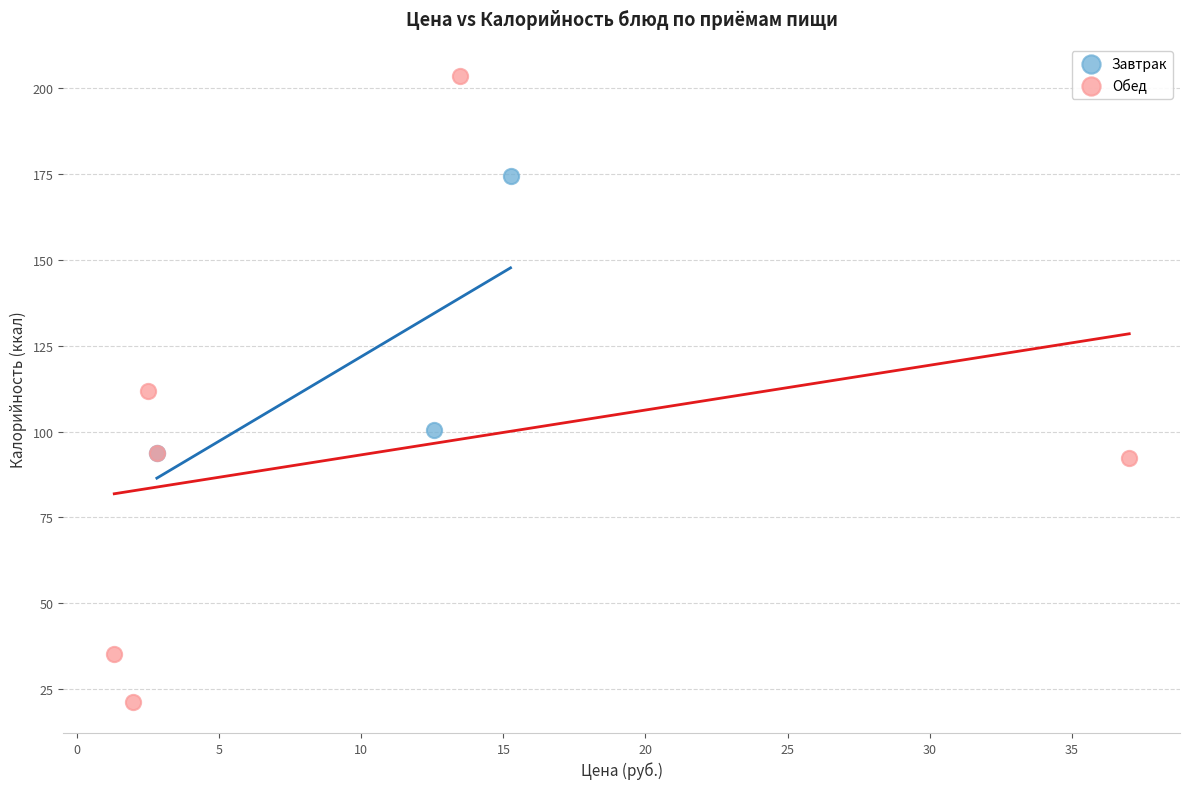

Which series reaches the maximum Y coordinate?

Обед